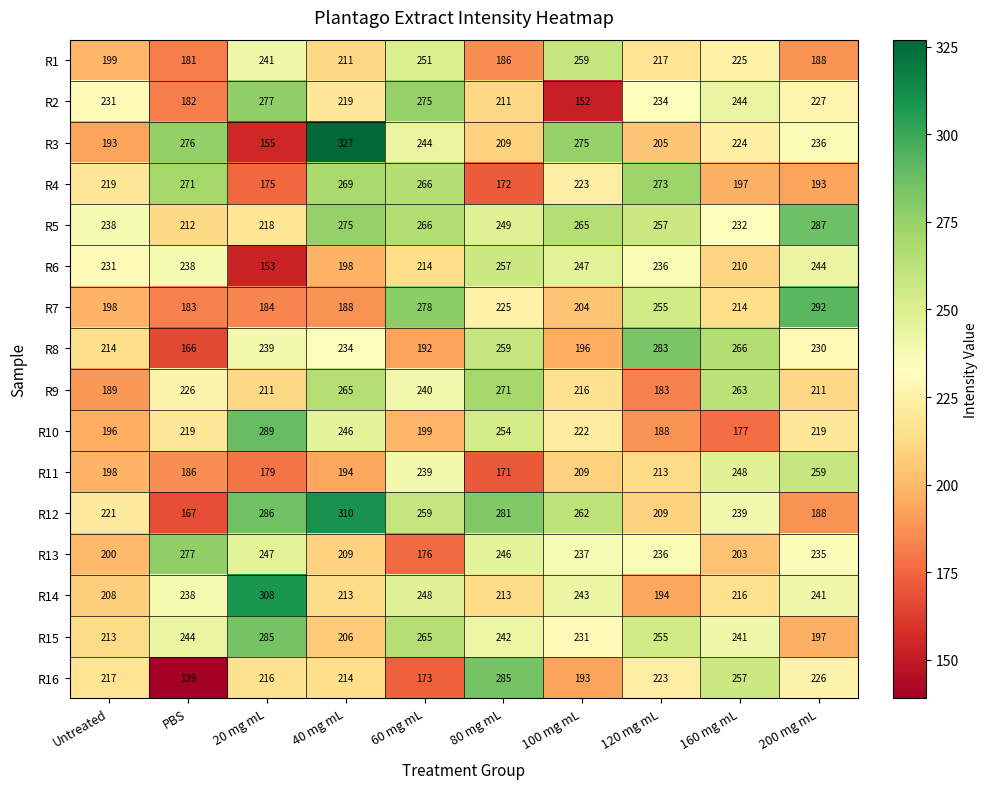

At which label is R4 closest to 222?

100 mg mL